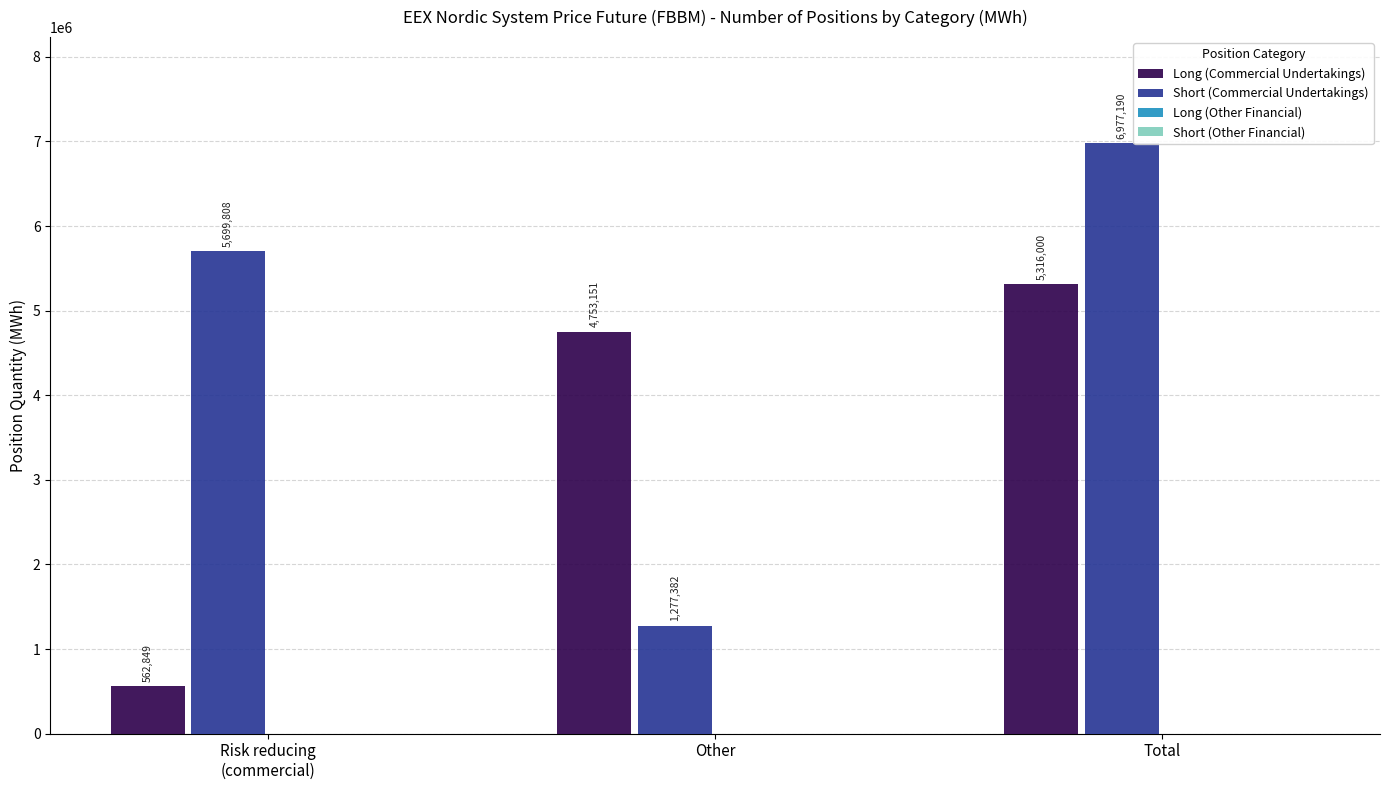

At which category does the chart reach its peak across all series?

Total